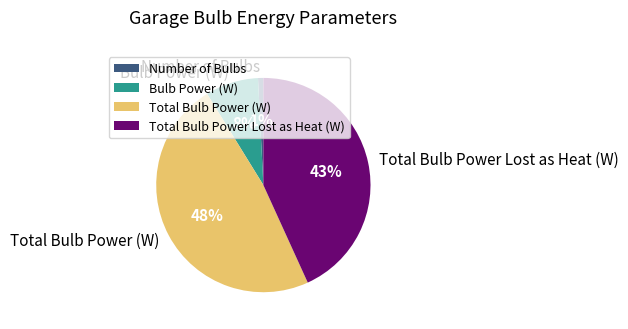

To the nearest percent, what portion does Number of Bulbs represent?

1%